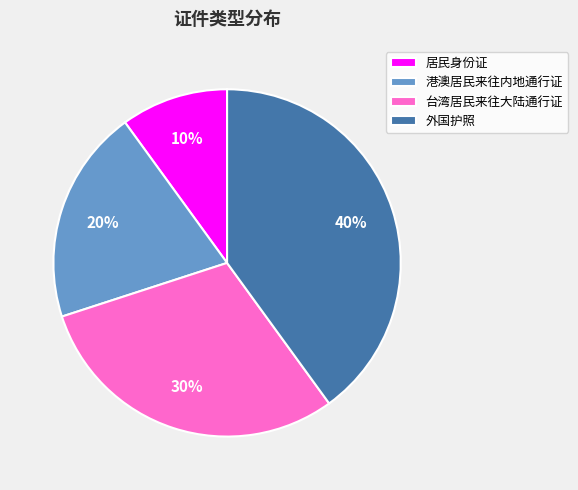

How many slices are in this pie chart?

4